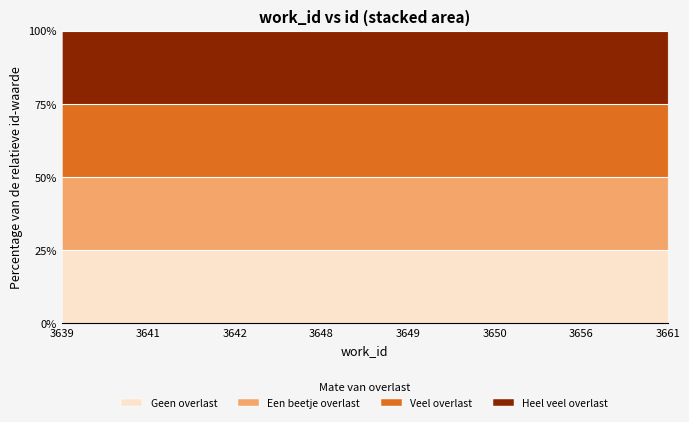

What is the value of the Veel overlast point at the 4th from the left?

9471